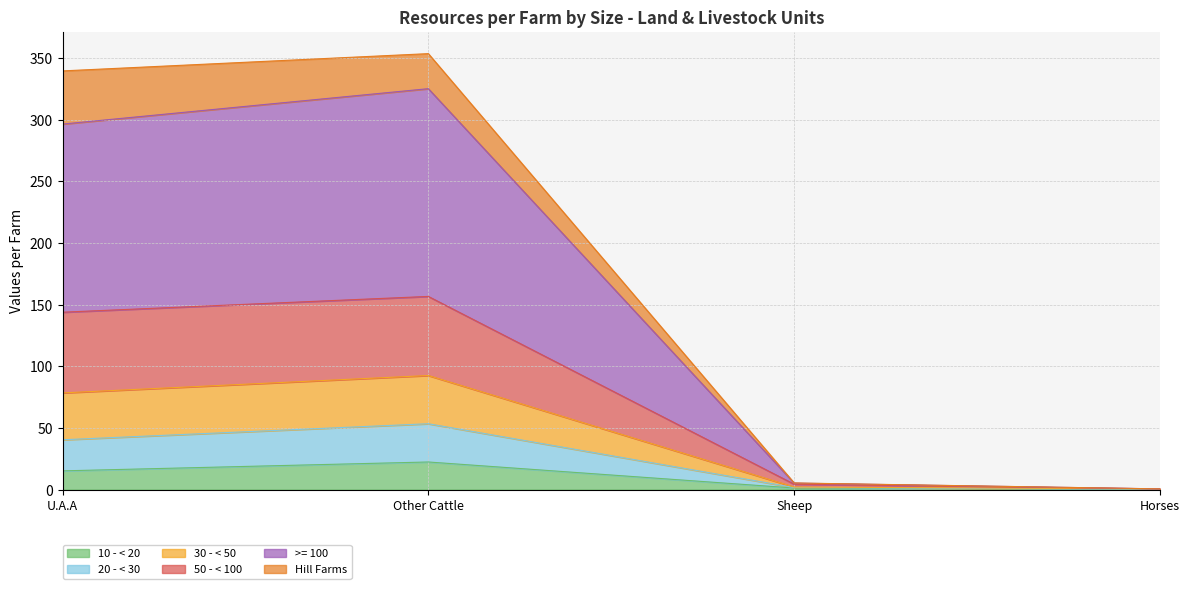

What is the total value across all series at Other Cattle?

353.4